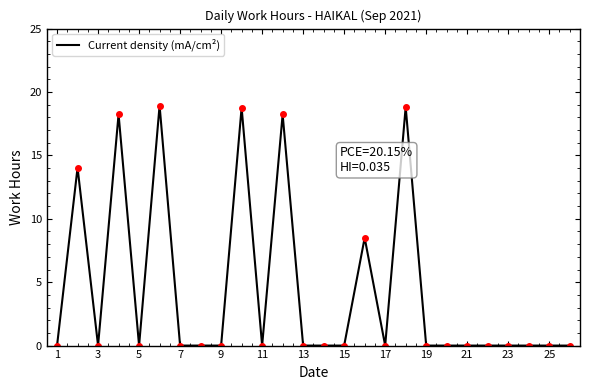

Is this an area chart (filled region under the line)?

No